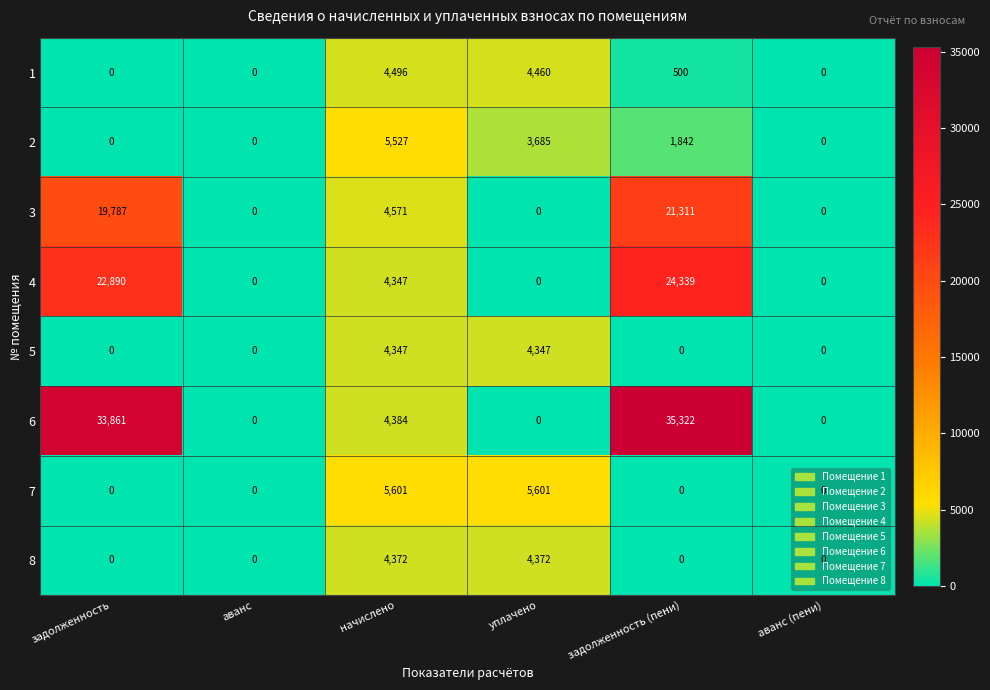

How many values in 6 are above zero?

3